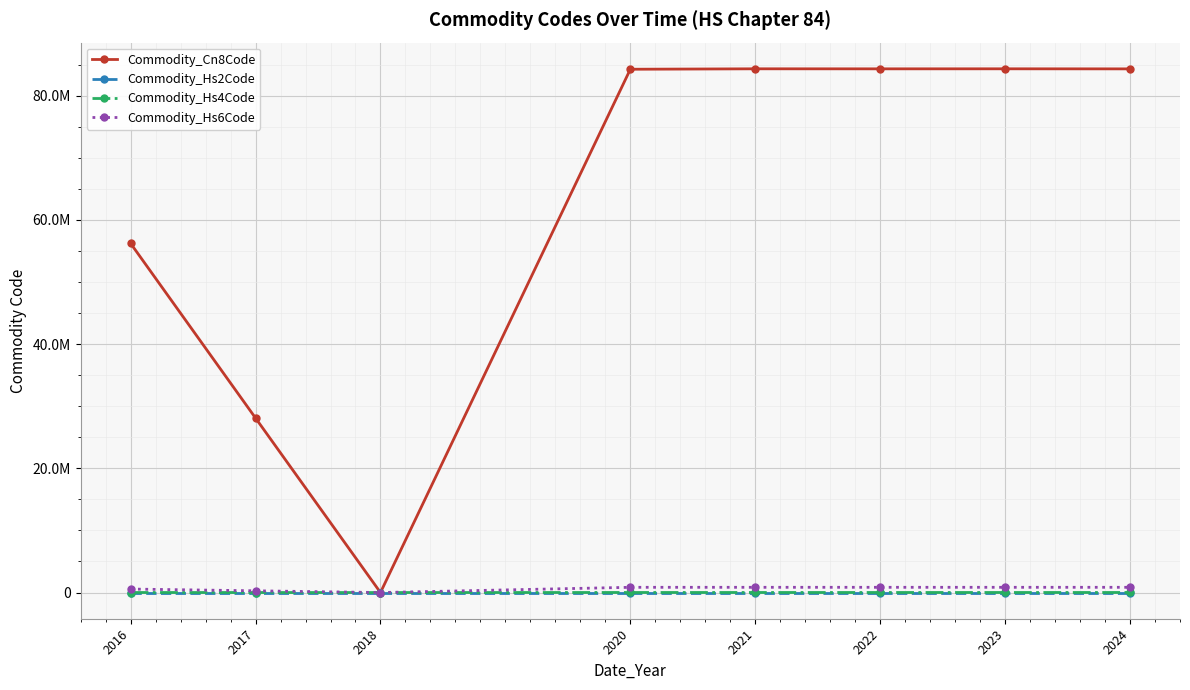

True or false: Commodity_Cn8Code and Commodity_Hs4Code cross at least once.

False